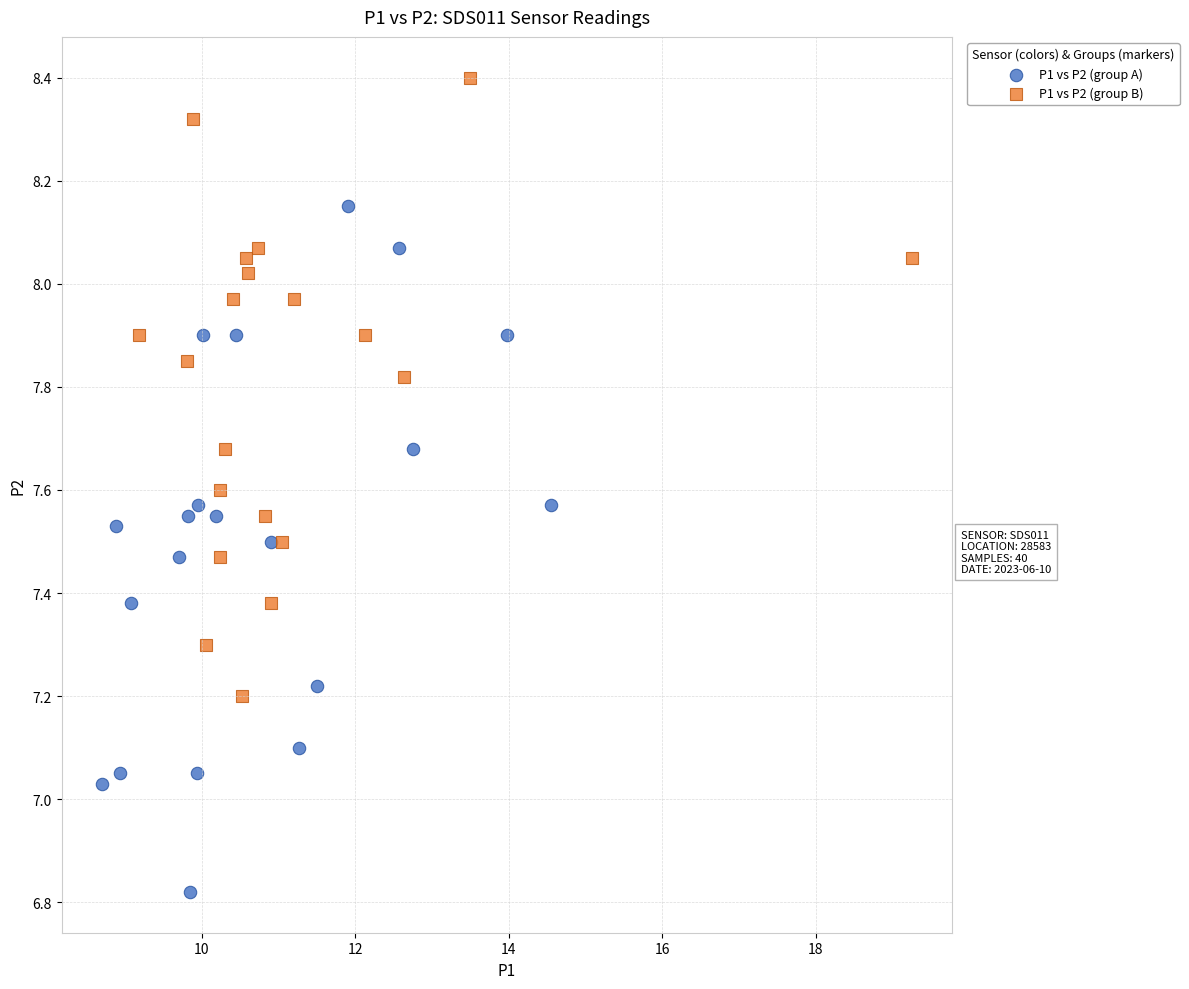

Which series contains the lowest Y value?

P1 vs P2 (group A)